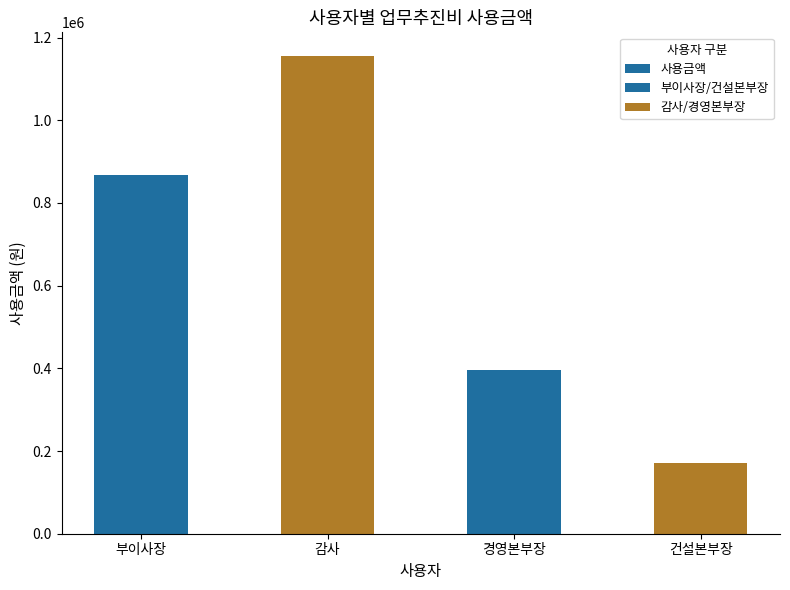

At which label is the value closest to 663000?

부이사장